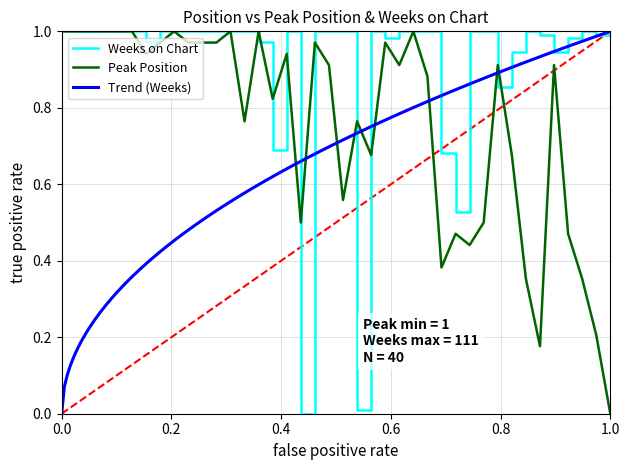

The Weeks on Chart series shows 0.3 at 0.0. True or false?

False